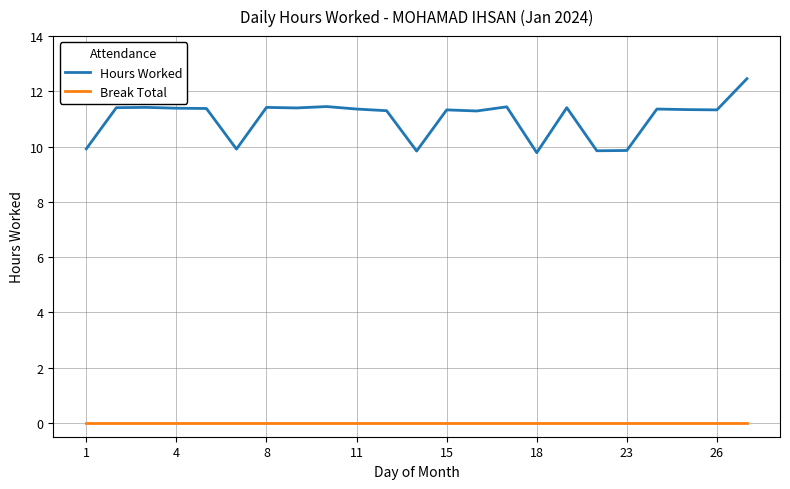

Which series has the largest range (max minus min)?

Hours Worked